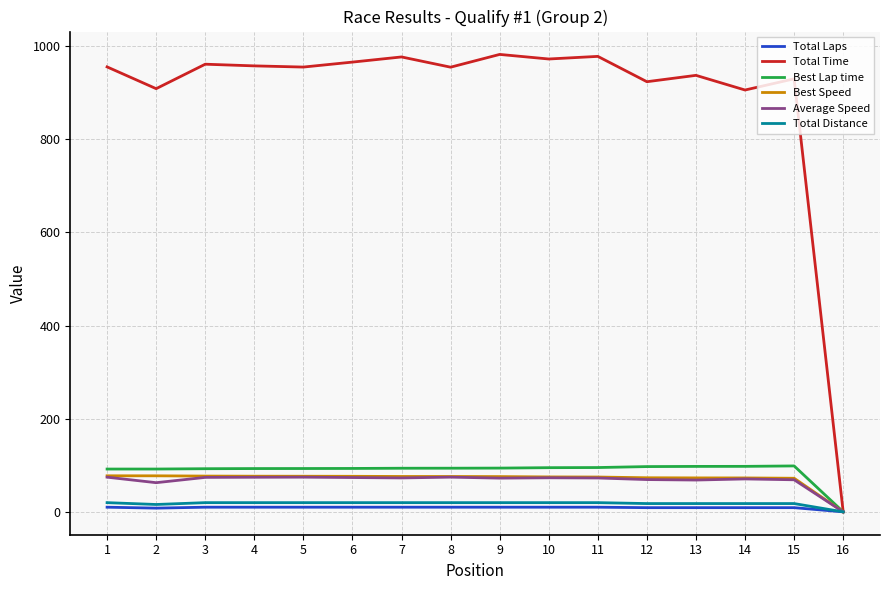

Which series has the largest range (max minus min)?

Total Time